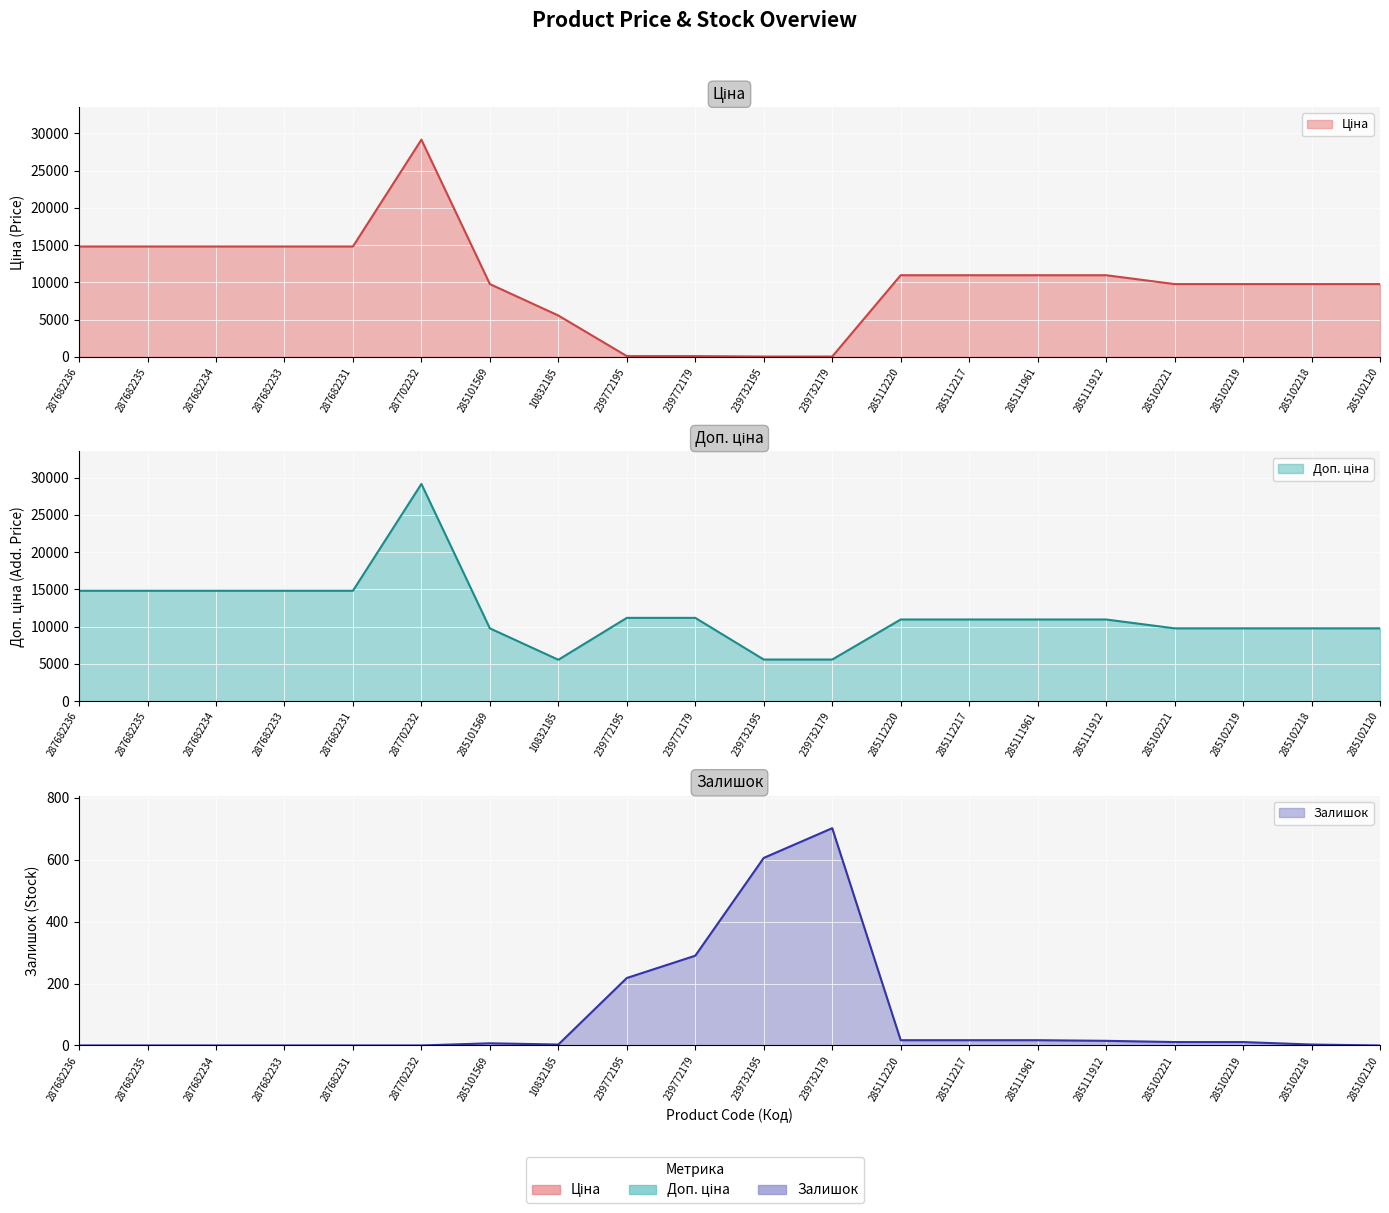

What is the spread (max minus min) of values at 285102218?

9772.5